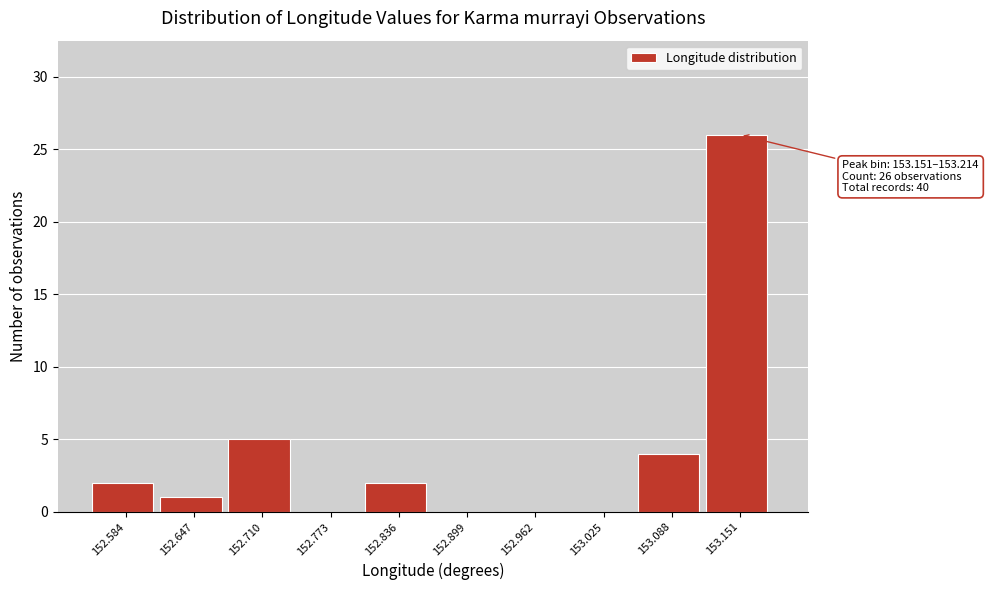

Reading right to left, what are all the values shown in this chart?

153.151=26	153.088=4	153.025=0	152.962=0	152.899=0	152.836=2	152.773=0	152.710=5	152.647=1	152.584=2